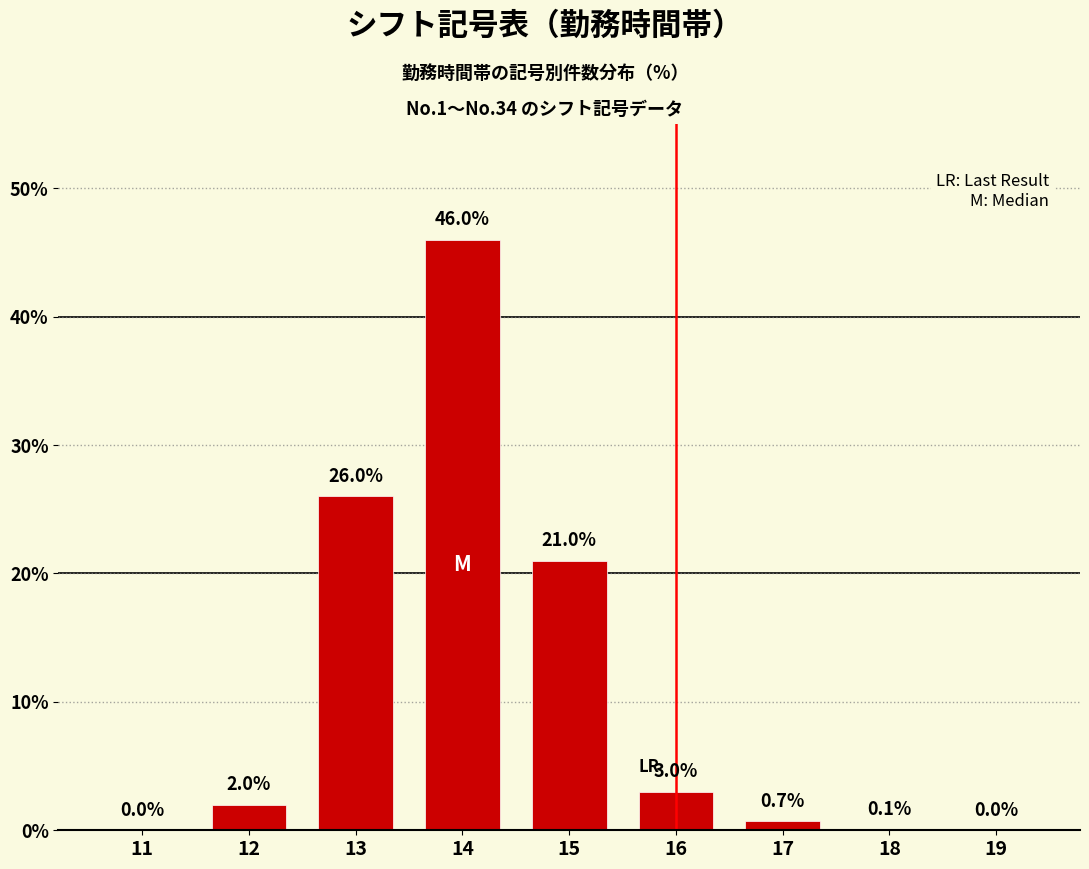

Reading left to right, list all the values displayed in this chart.

11=0.0	12=2.0	13=26.0	14=46.0	15=21.0	16=3.0	17=0.7	18=0.1	19=0.0